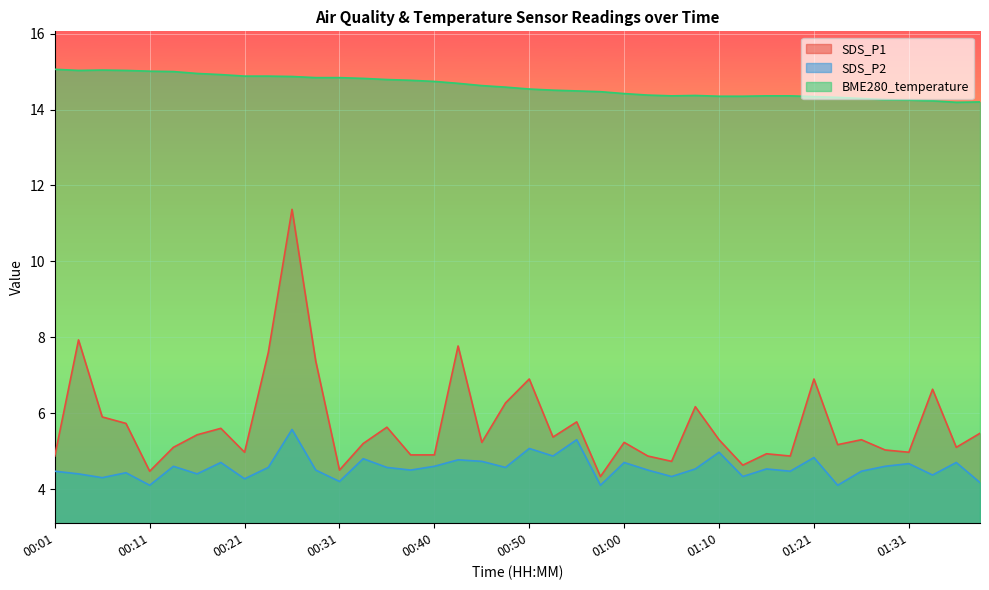

Which series has the largest total across all categories?

BME280_temperature